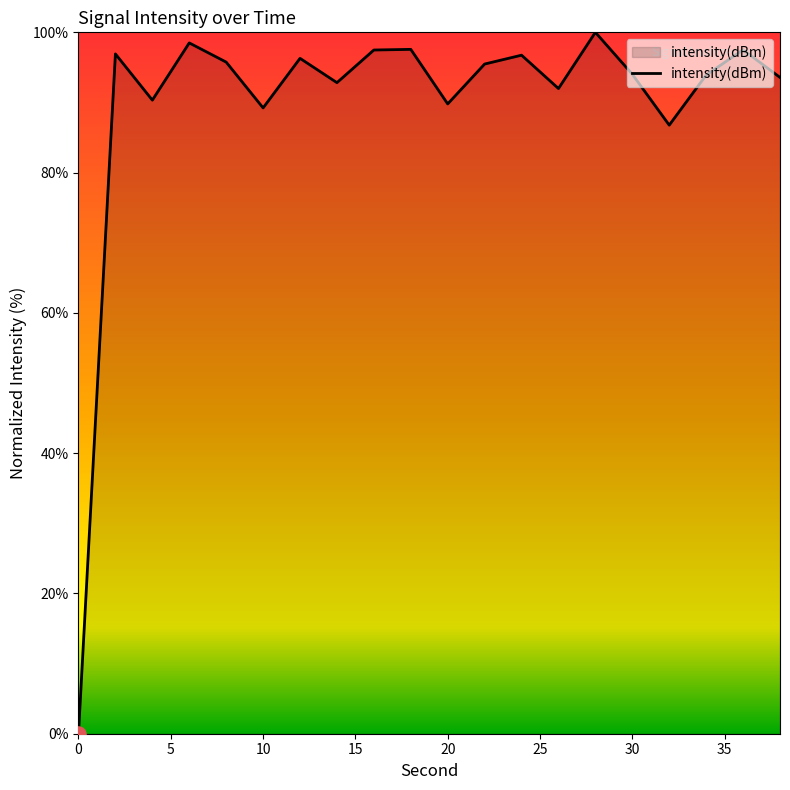

What is the greatest value displayed?

100.0